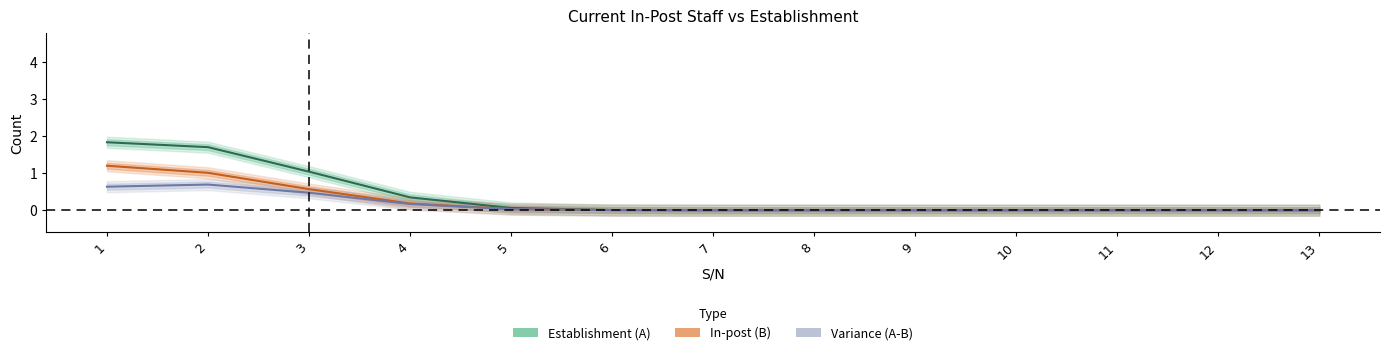

What is the value of the Variance (A-B) point at the 4th from the left?

0.2